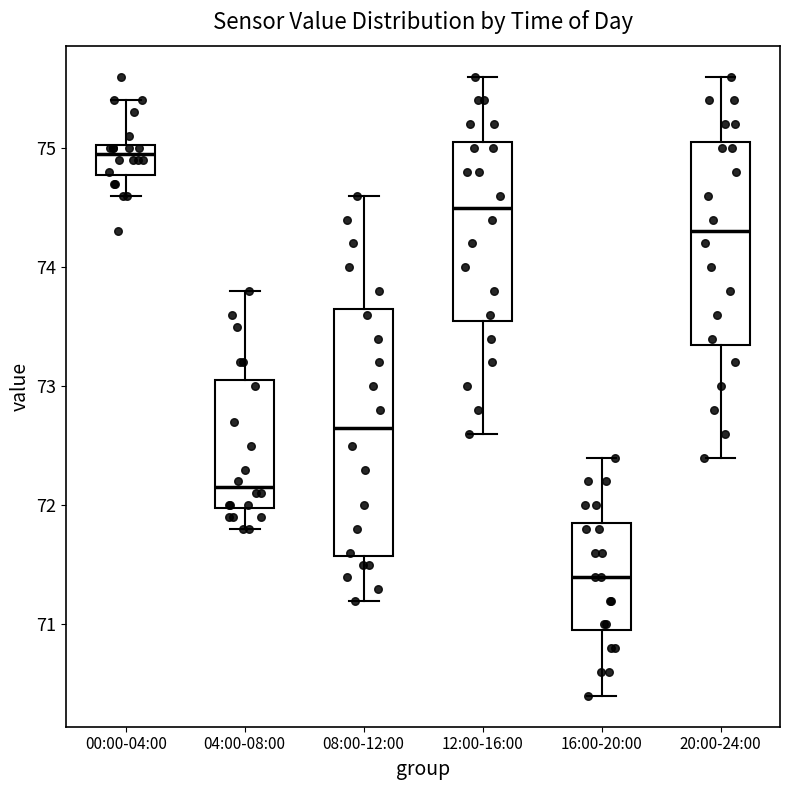

Where does the lower whisker of the box for 00:00-04:00 end on the y-axis? The values are not printed on the chart, so give them approximately, as read against the axis.

74.6